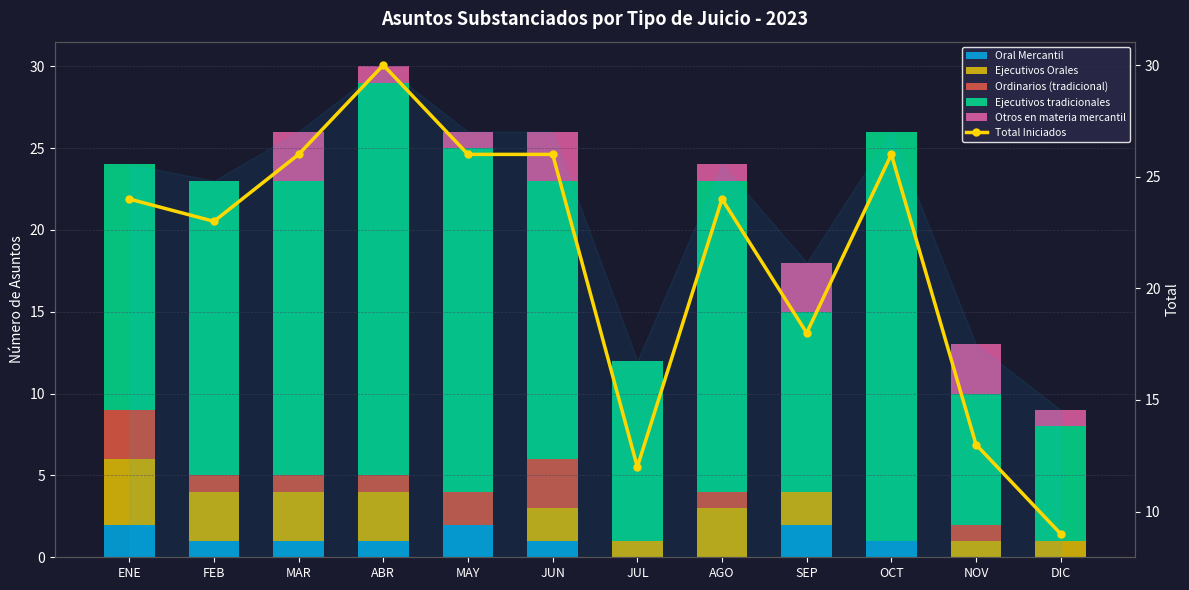

How many data points does each series have?

12